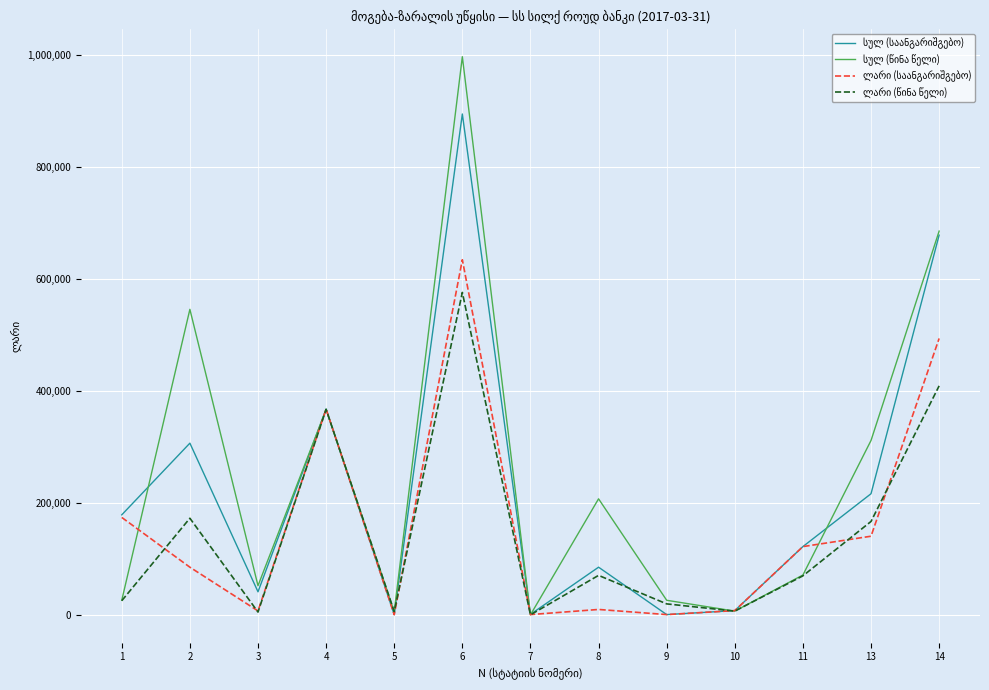

What is the greatest value displayed?

996682.9